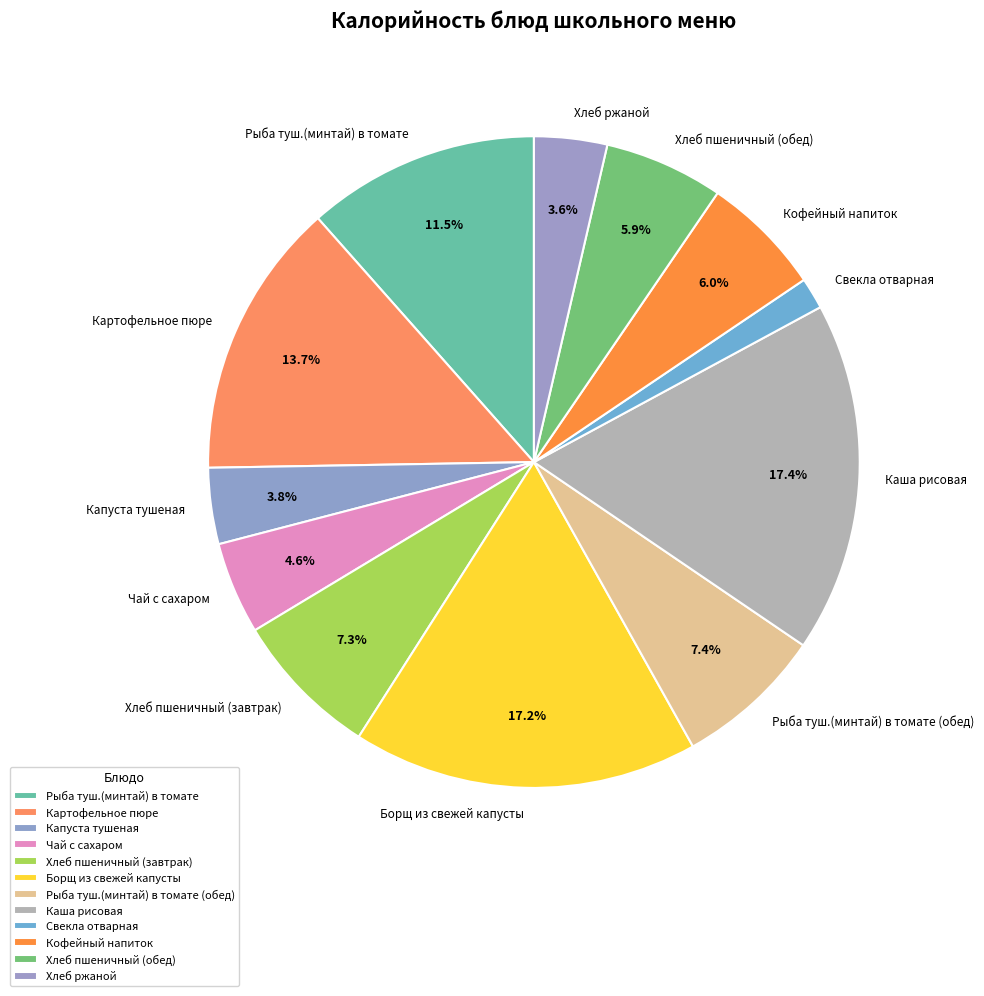

To the nearest percent, what portion does Хлеб пшеничный (обед) represent?

6%